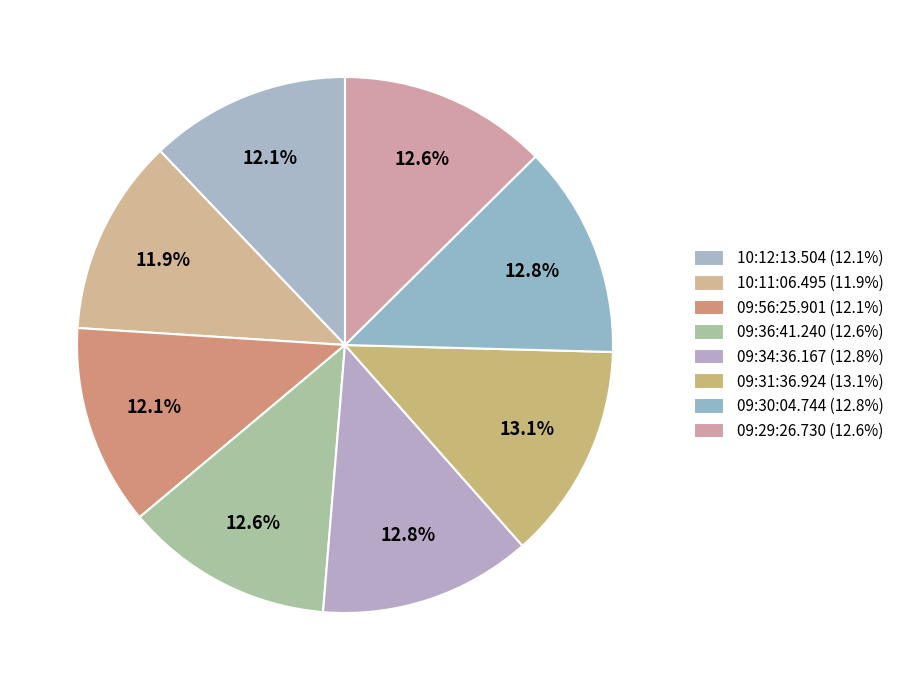

Is it true that 09:56:25.901 is 3% of the pie?

False